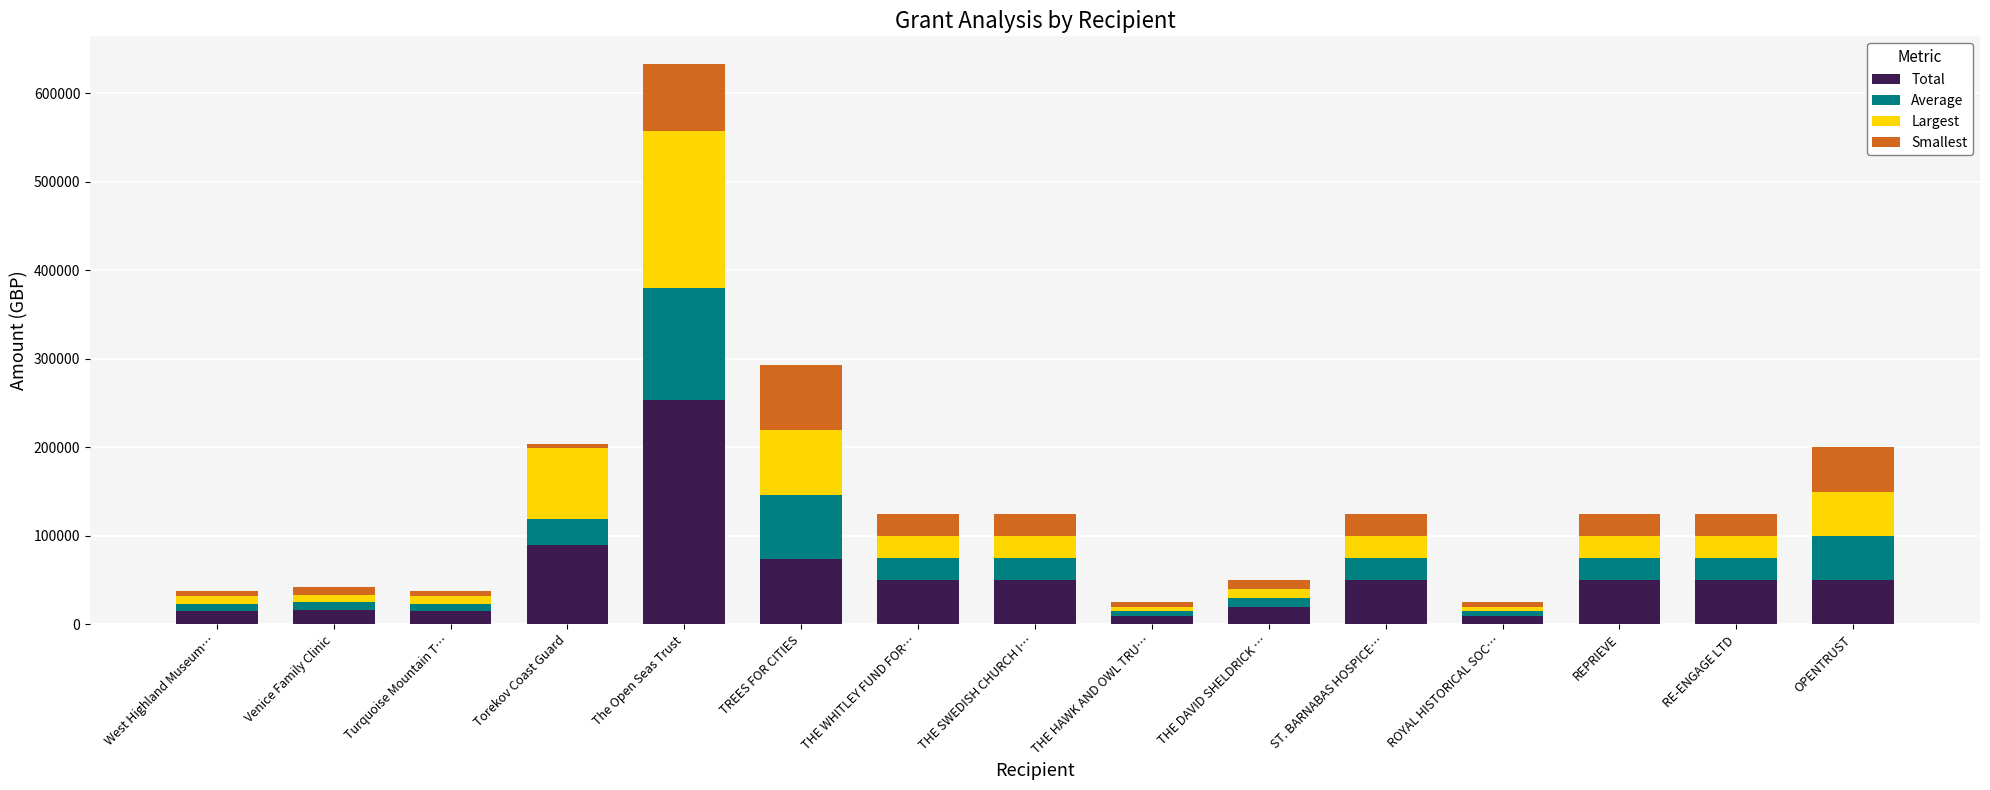

What is the maximum value for Total?

253000